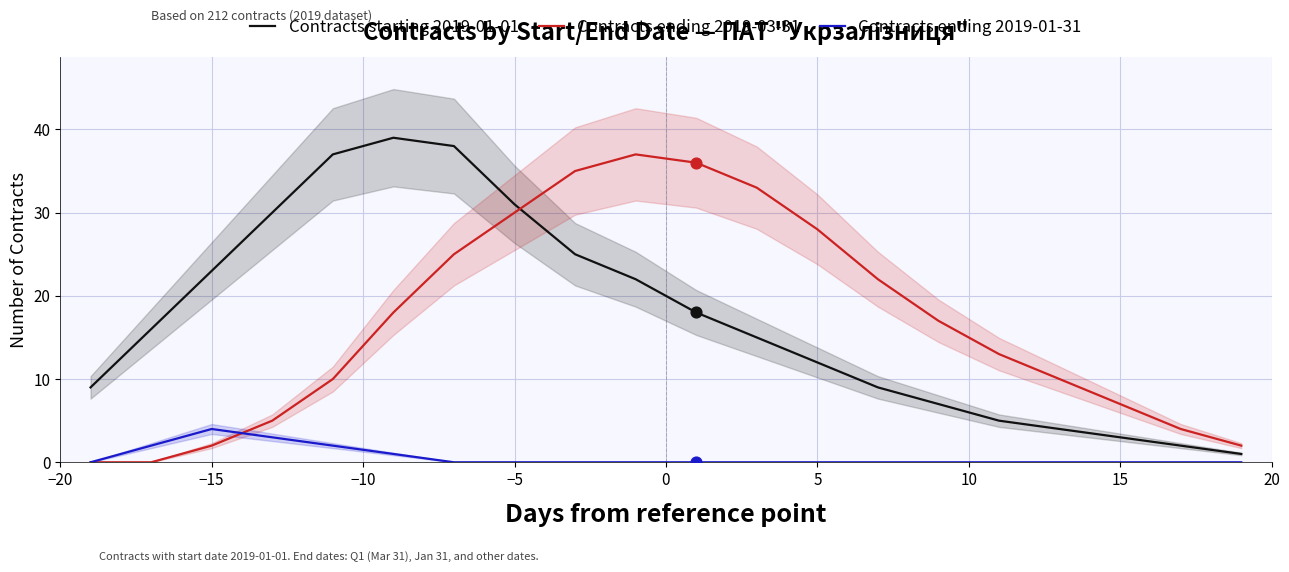

True or false: Contracts starting 2019-01-01 and Contracts ending 2019-01-31 intersect in this chart.

False